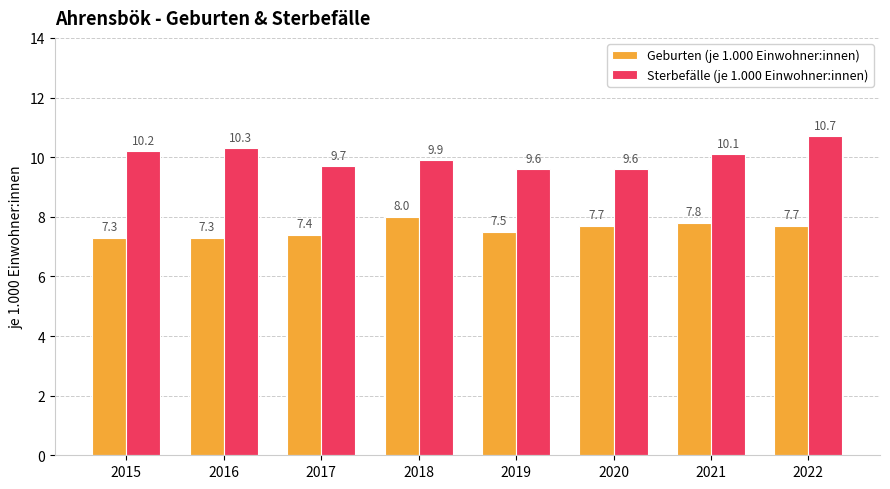

Are the bars horizontal?

No